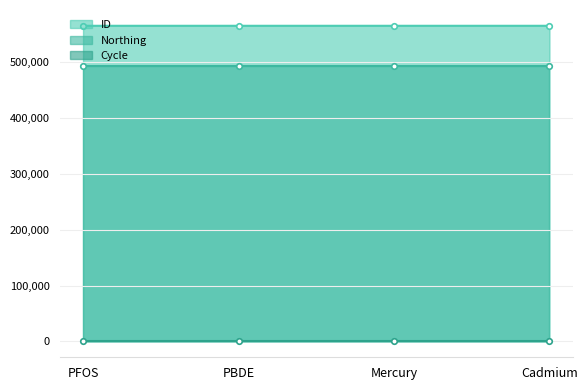

True or false: ID and Cycle intersect in this chart.

False